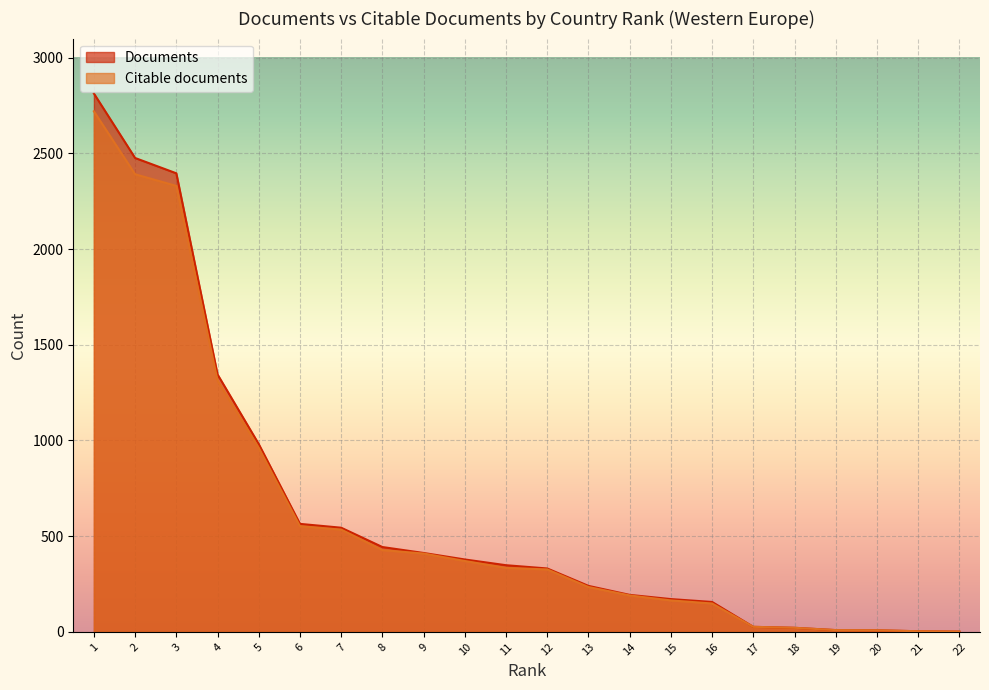

What is the maximum value for Documents?

2813